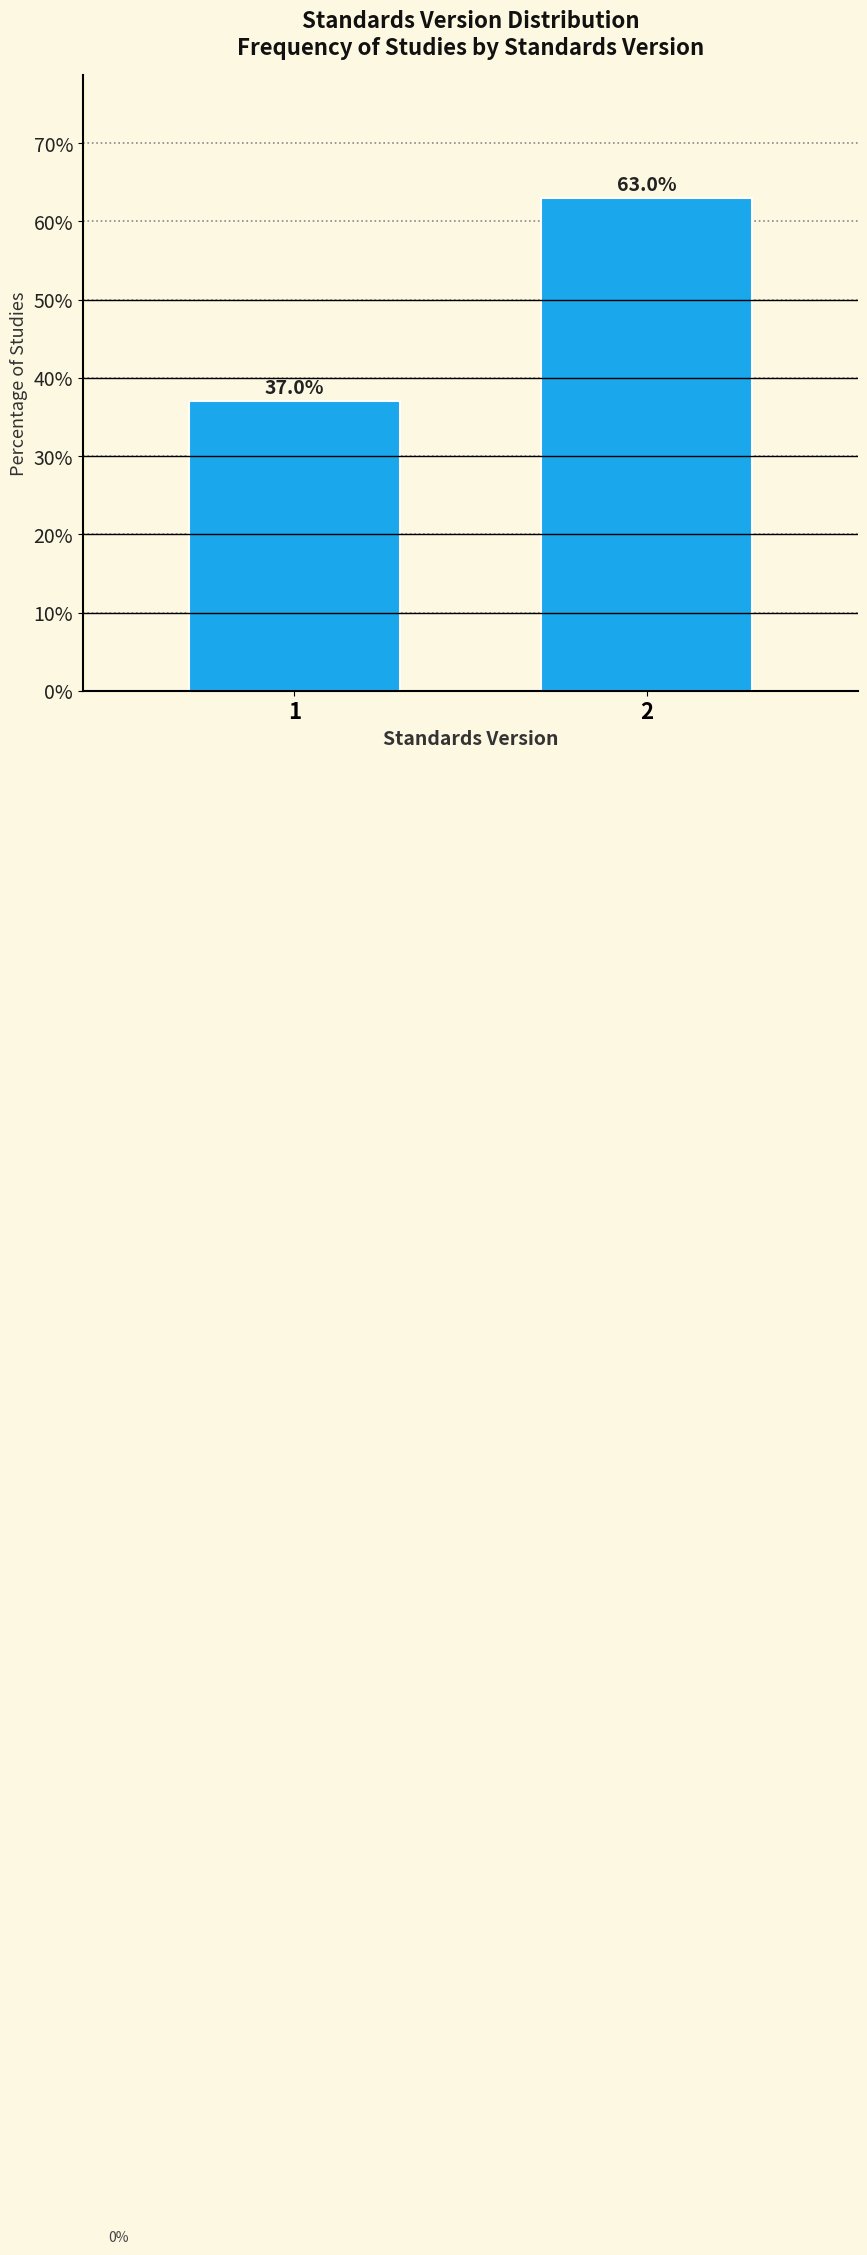

Reading left to right, transcribe all the data shown in this chart.

37.0	63.0